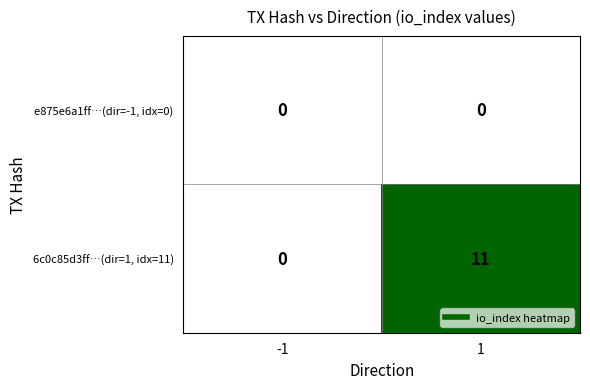

What is the maximum value shown in the chart?

11